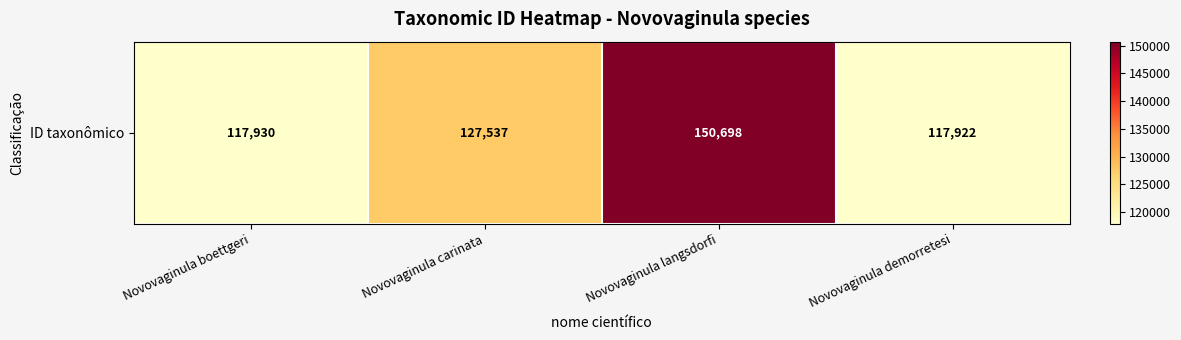

The chart shows a value of 175284 at Novovaginula demorretesi. True or false?

False